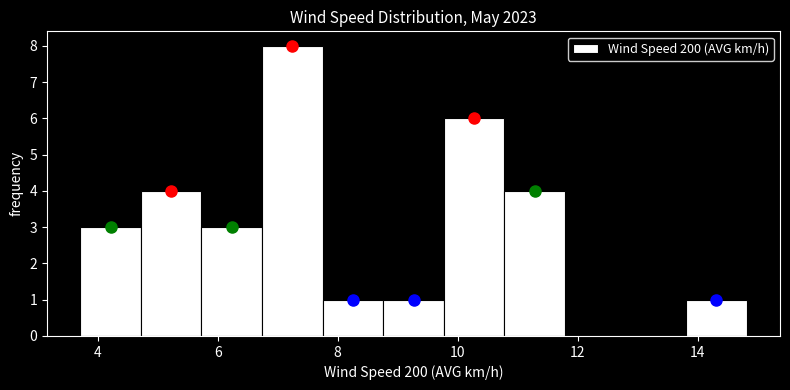

How tall is the bar that spans 13.8 to 14.8 on the x-axis? Neither the bar edges nor the heights are printed on the chart, so give them approximately, as read against the axes.

1